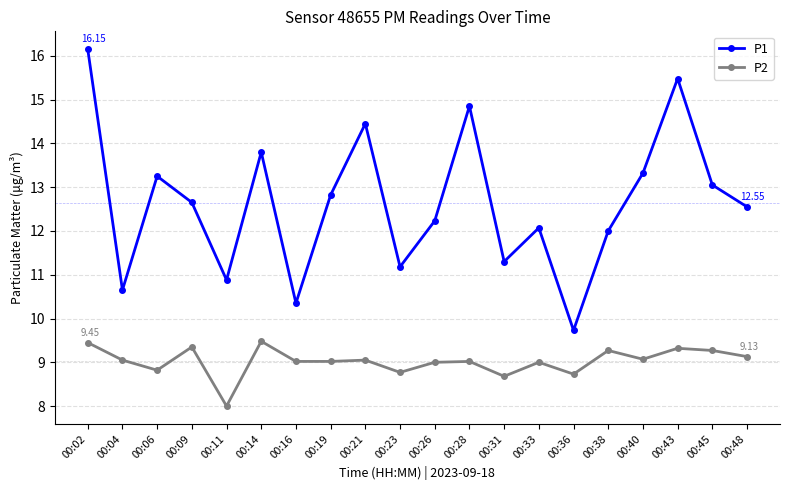

What is the sum of all P1 values?

252.8